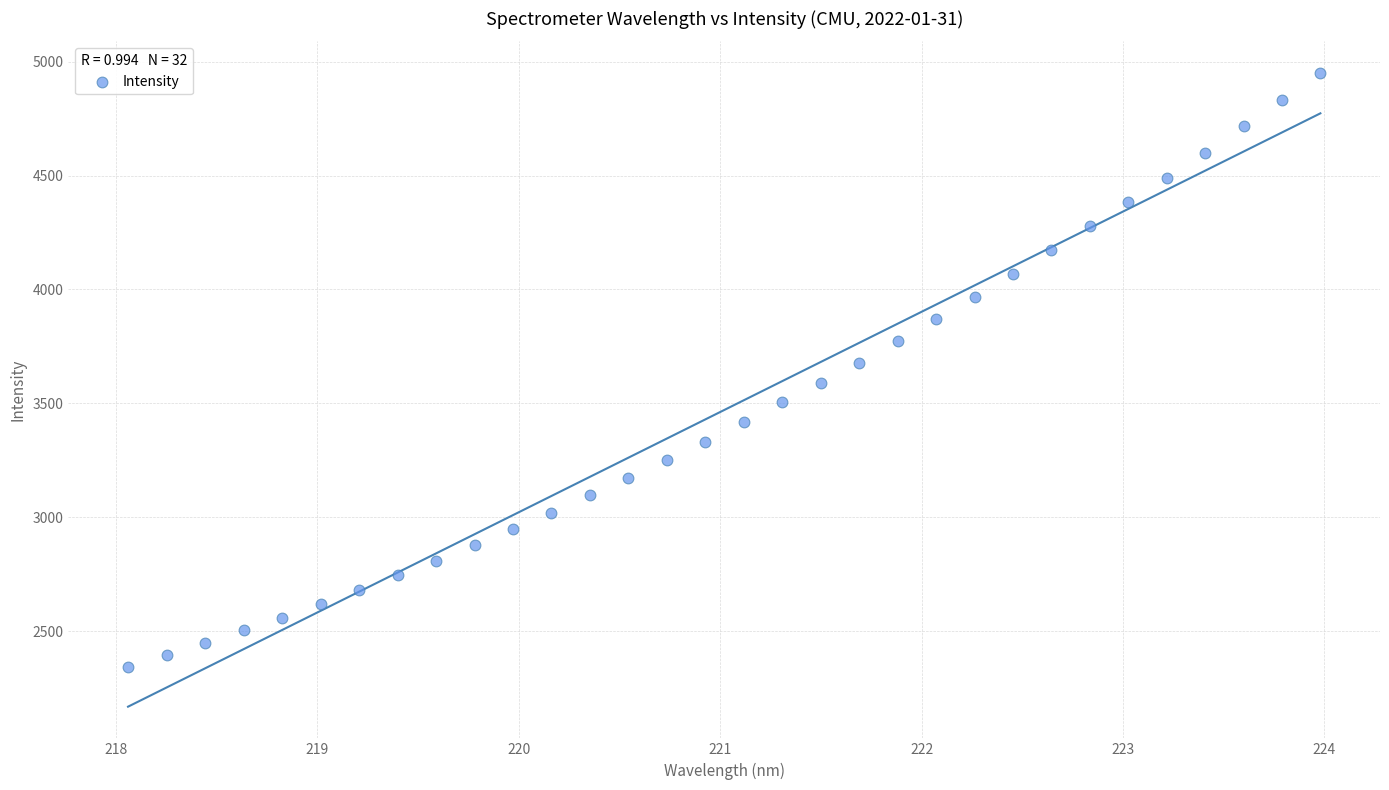

What is the range of Y values (max minus min)?

2608.8